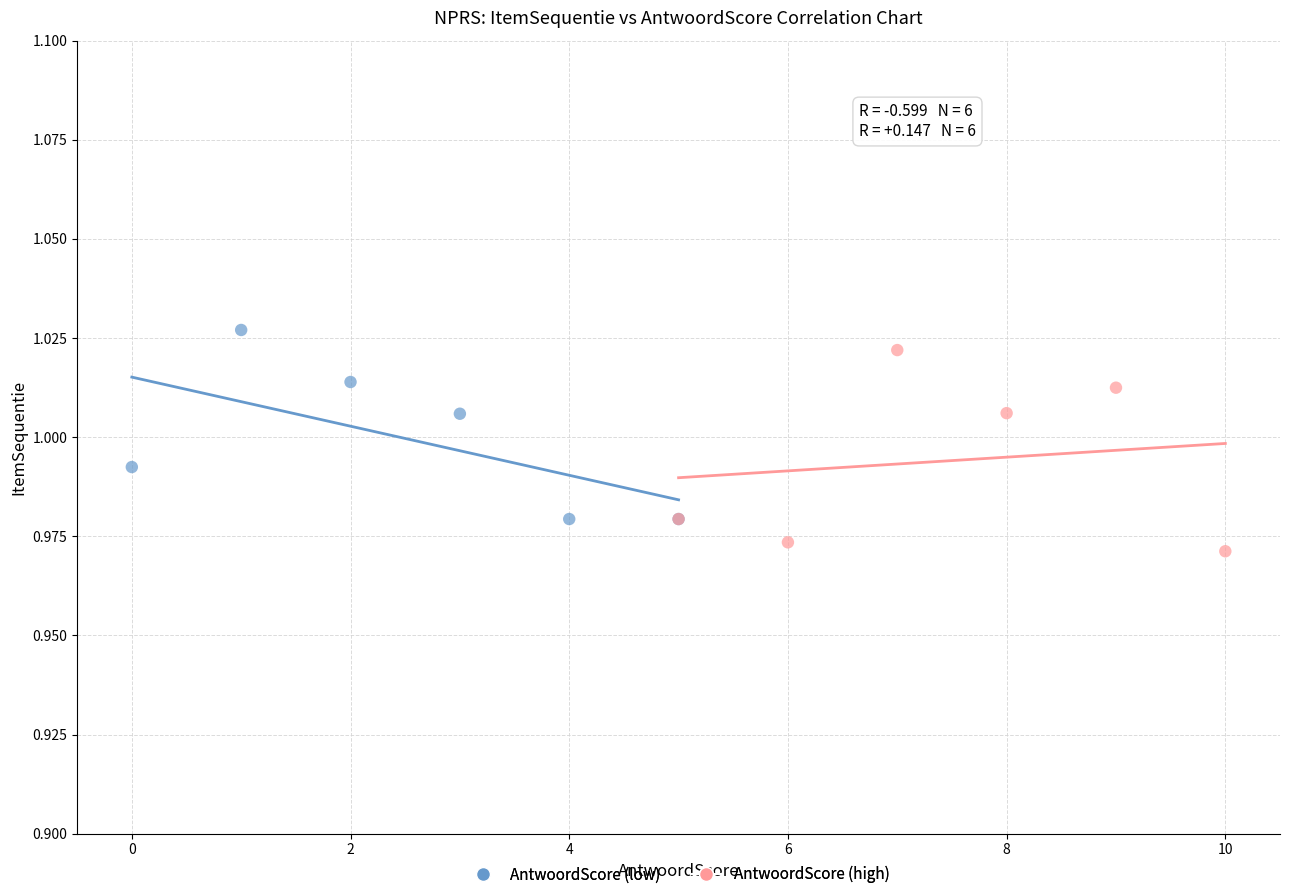

Which series reaches the minimum Y coordinate?

AntwoordScore (high)